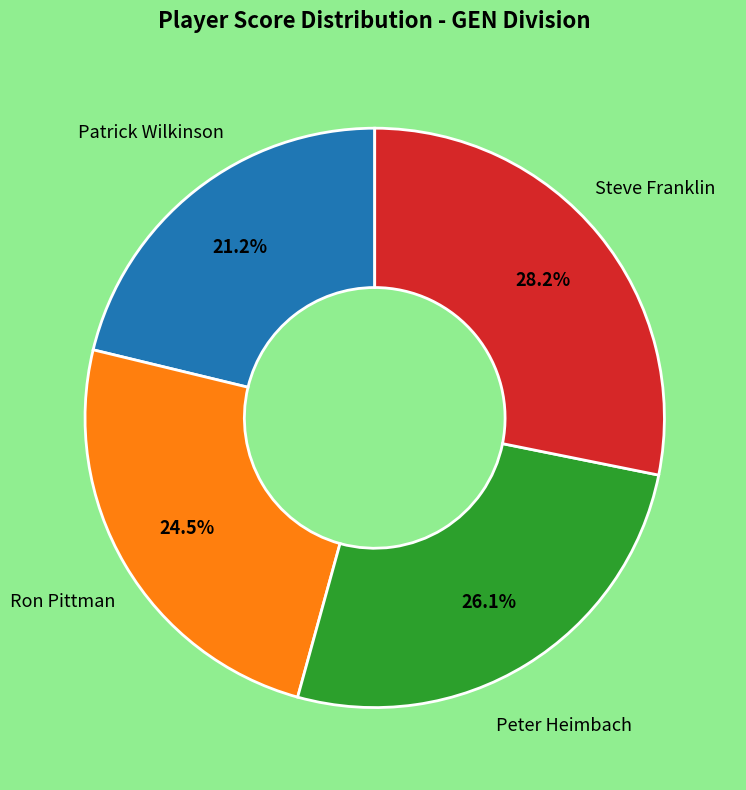

Does any single category account for the majority?

No